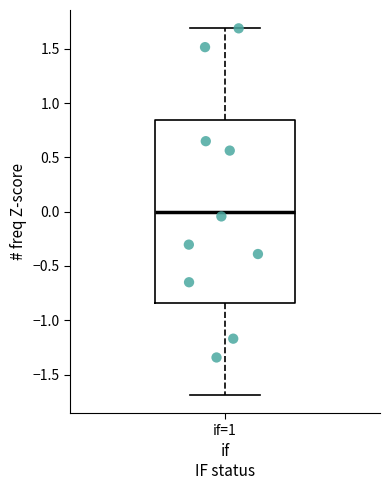

Where is the lower edge of the box for if=1 on the y-axis? The values are not printed on the chart, so give them approximately, as read against the axis.

-0.85